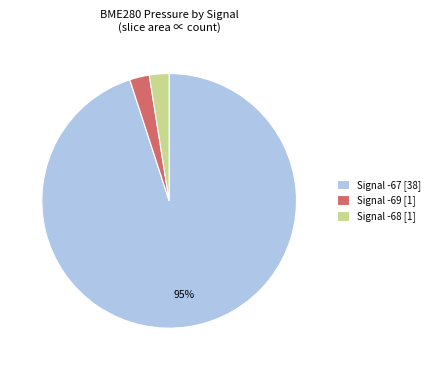

How many slices are in this pie chart?

3